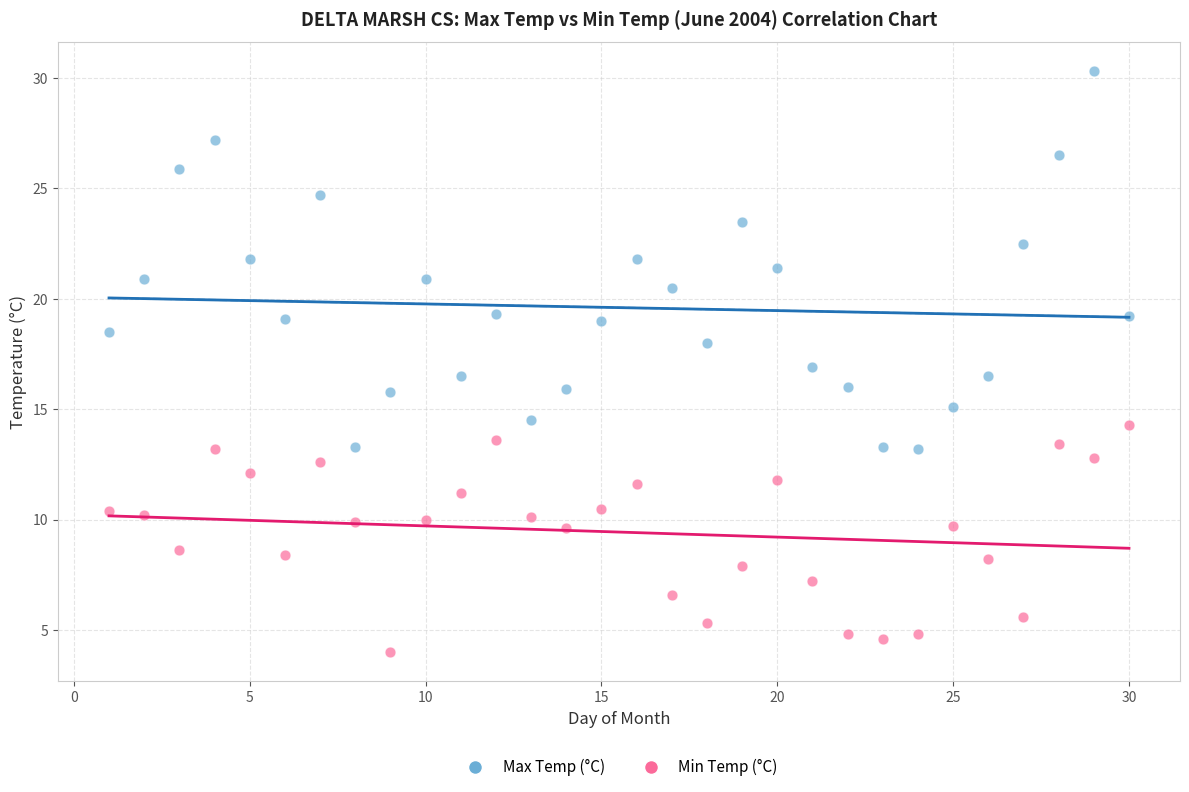

Which series contains the highest Y value?

Max Temp (°C)